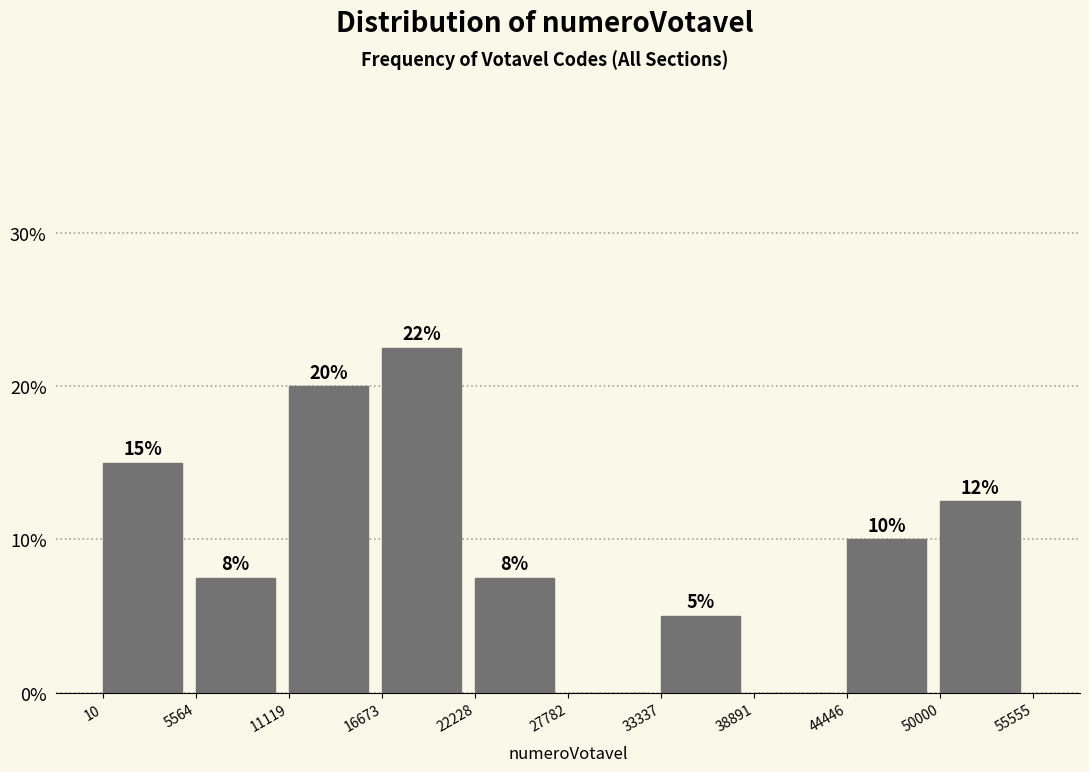

Over which range of the x-axis is the bar tallest?

16673 to 22228